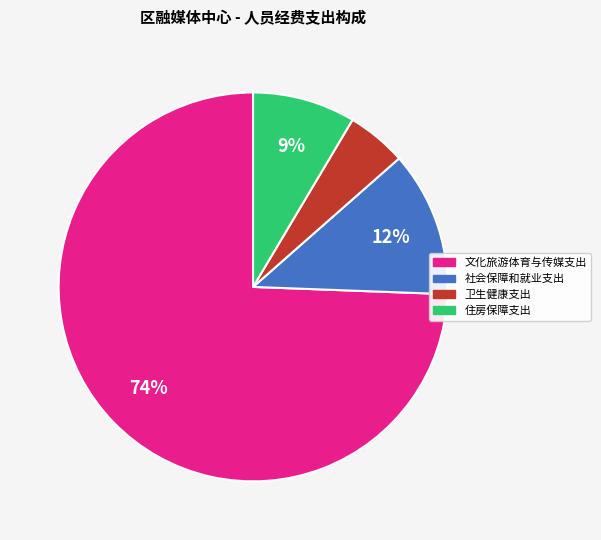

To the nearest percent, what is the difference between the largest and smallest slice percentages?

69%